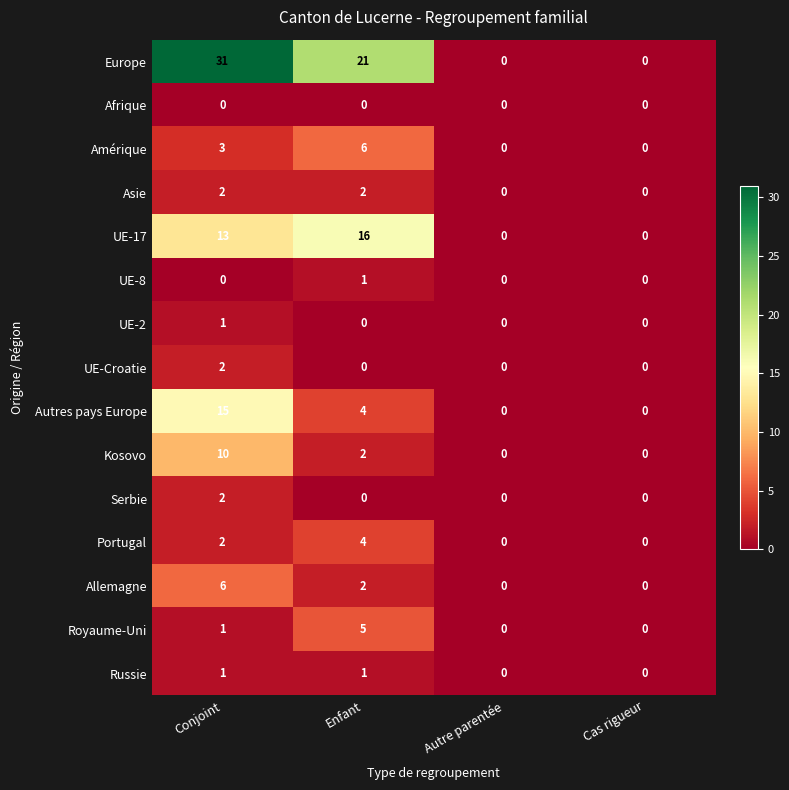

Which series changed the most between Enfant and Autre parentée?

Europe